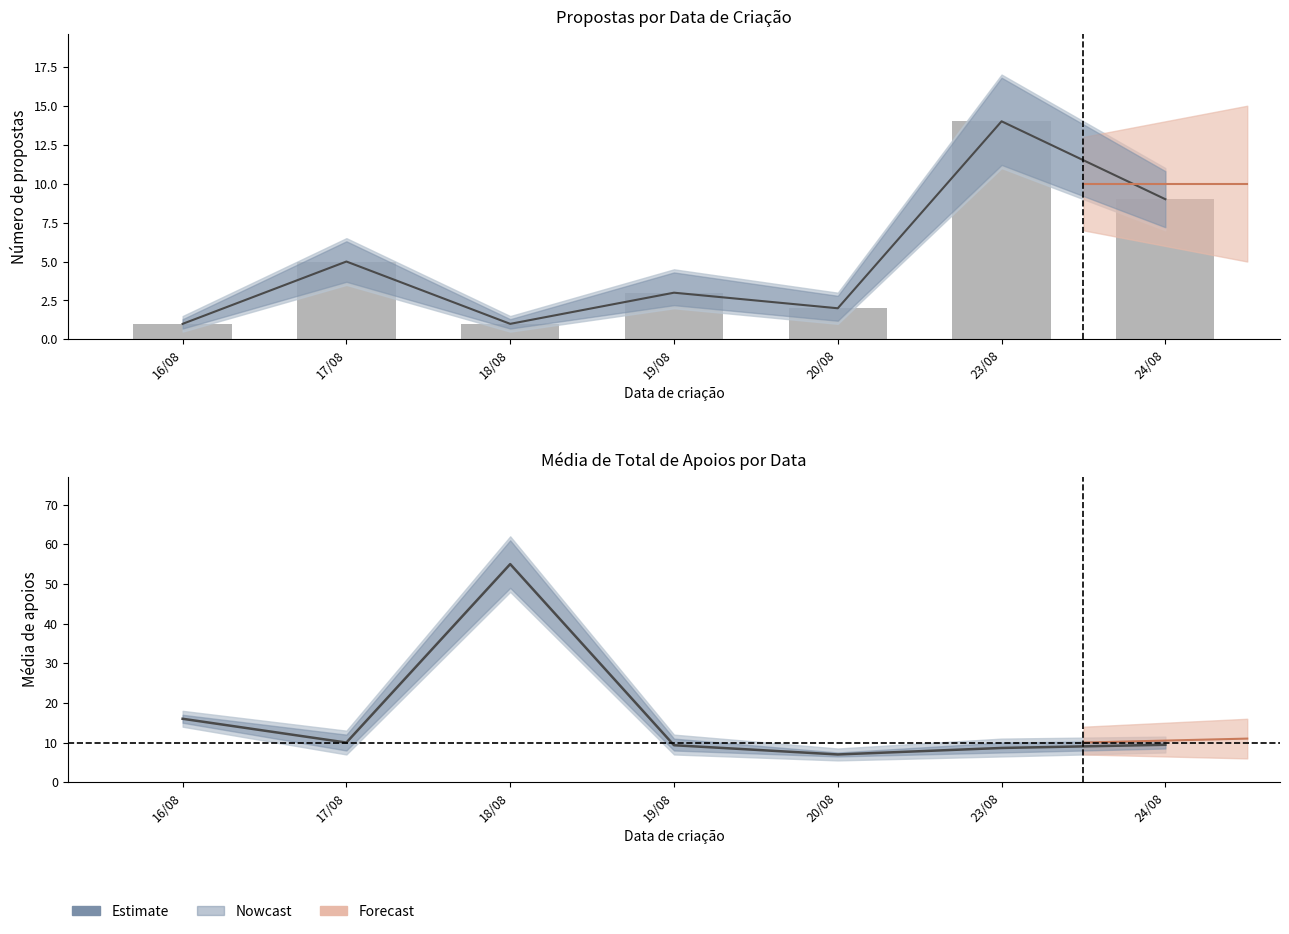

Between 19/08 and 23/08, which series saw the biggest shift?

Número de propostas